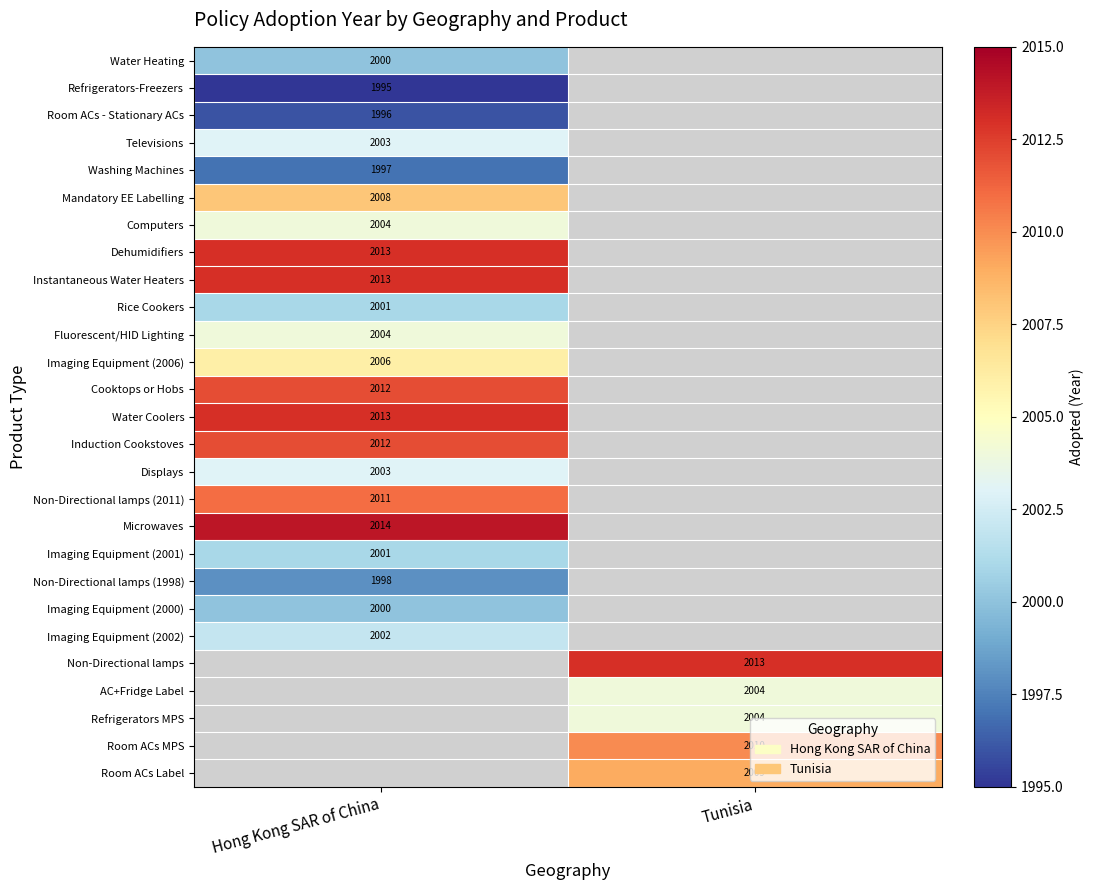

How many series are shown in this chart?

27